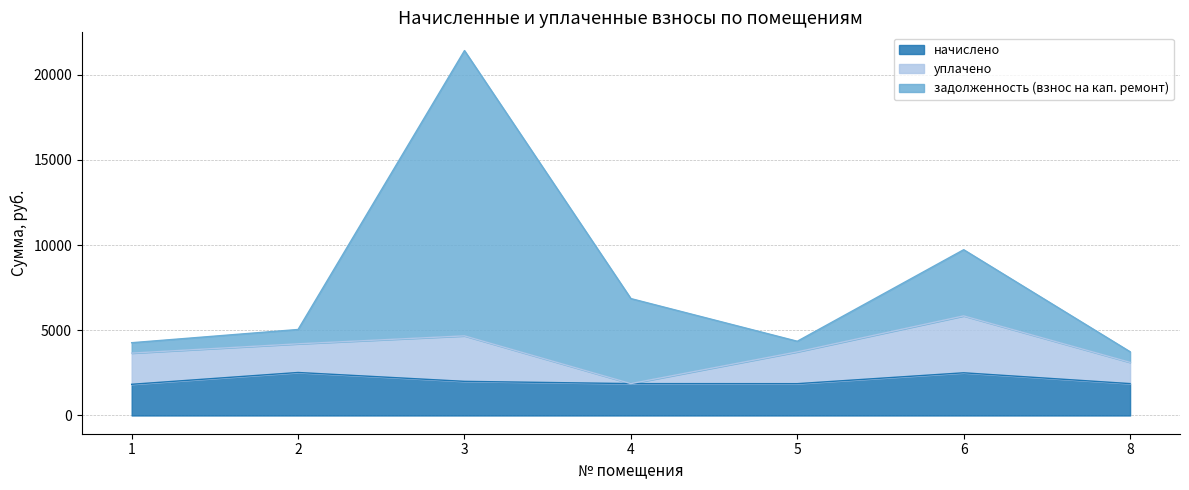

Is the value of задолженность (взнос на кап. ремонт) at 5 greater than the value of начислено at 5?

Yes